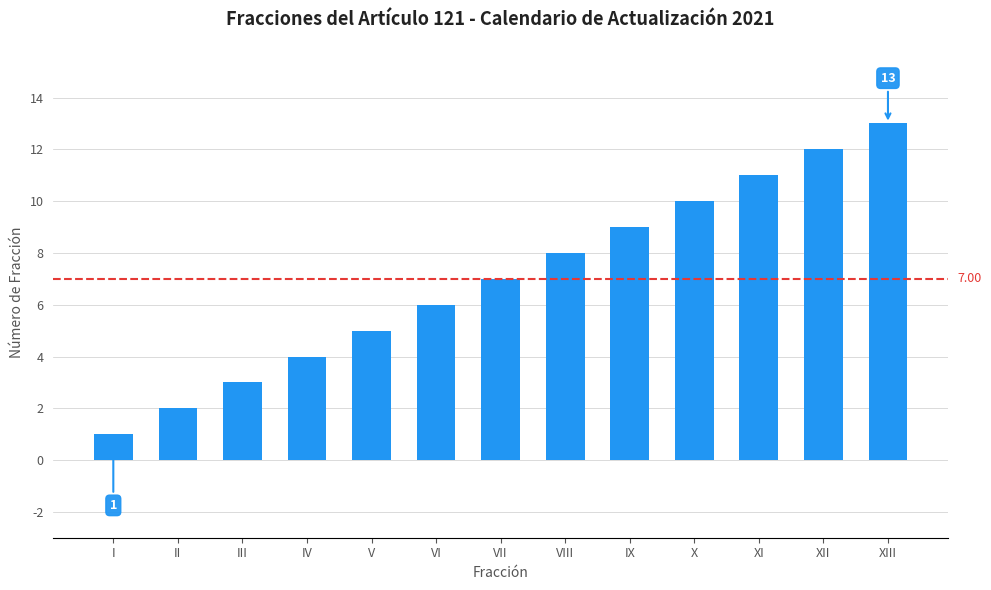

Is it true that the value at V is 7?

False